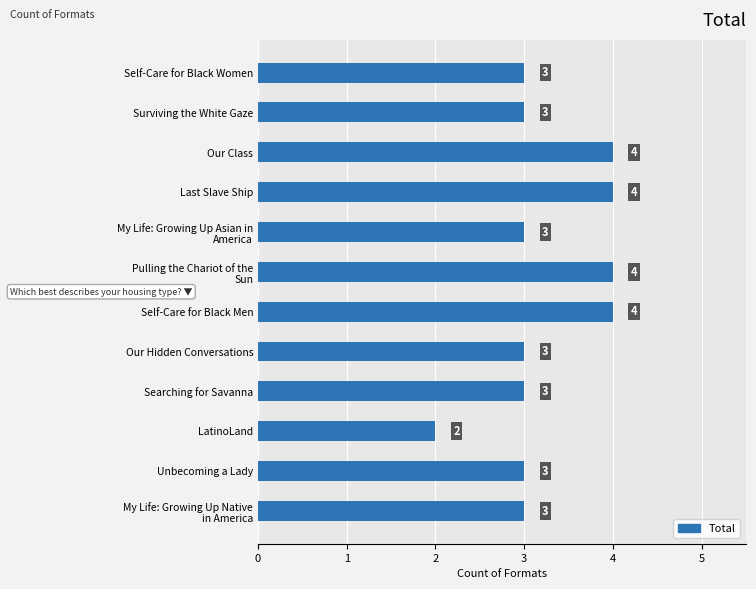

The chart shows a value of 4 at Last Slave Ship. True or false?

True